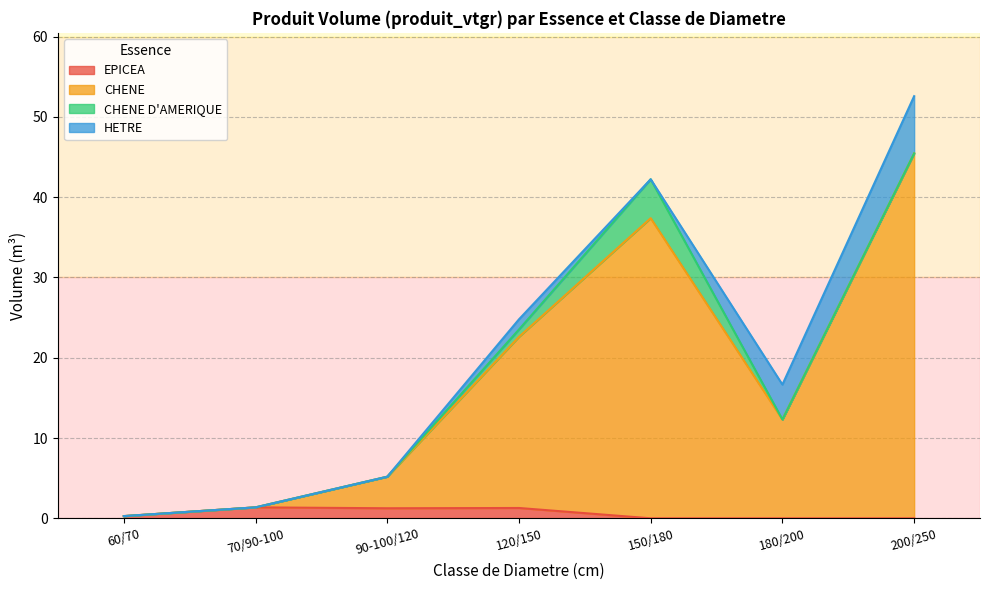

What is the total value across all series at 200/250?

52.6